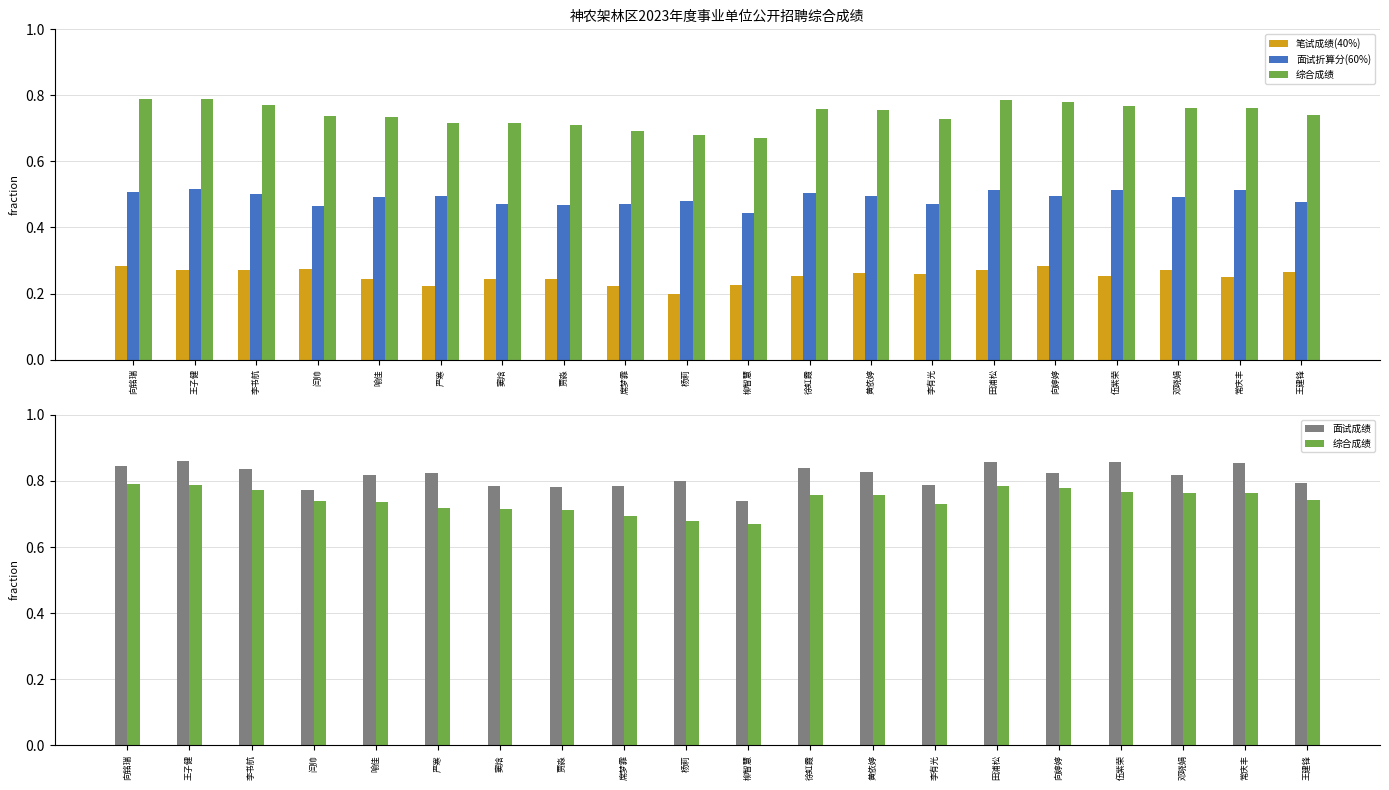

Which series has the widest spread of values?

综合成绩